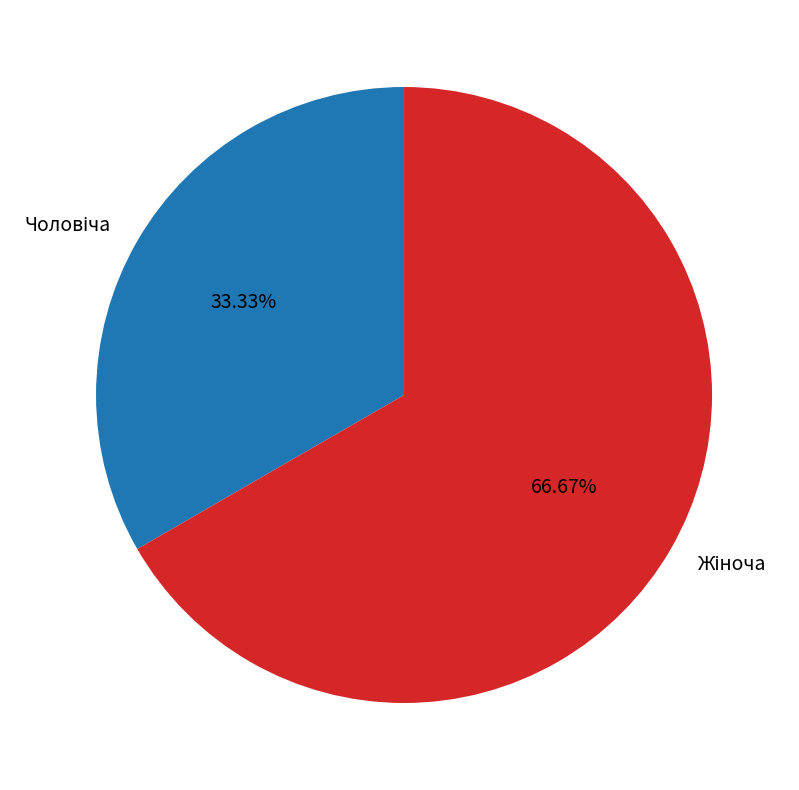

Does any single category account for the majority?

Yes